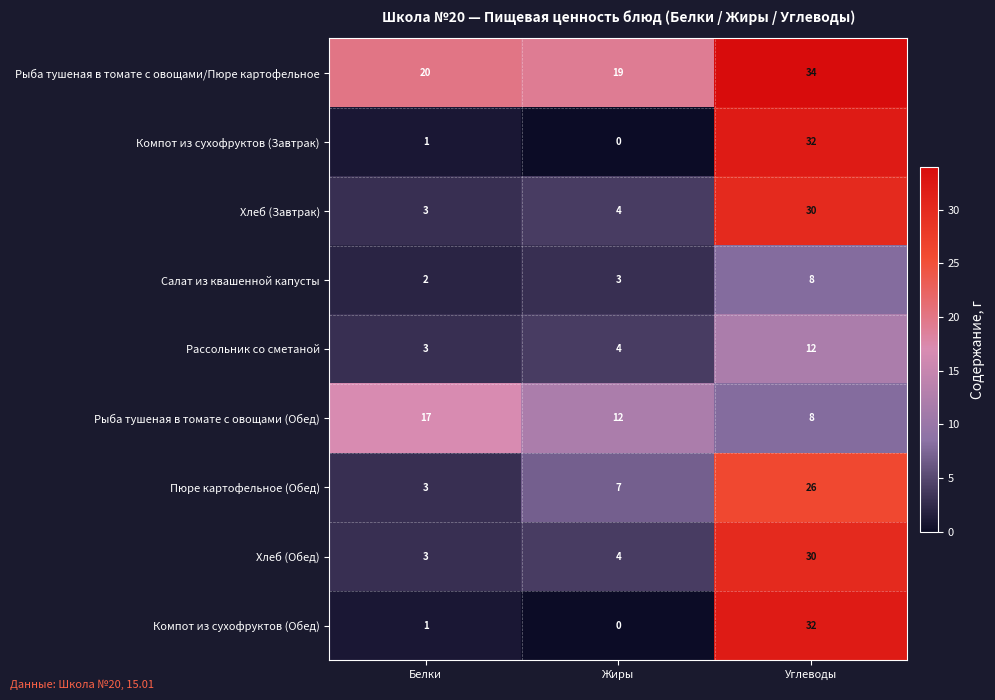

At how many categories does at least one series exceed 27?

1